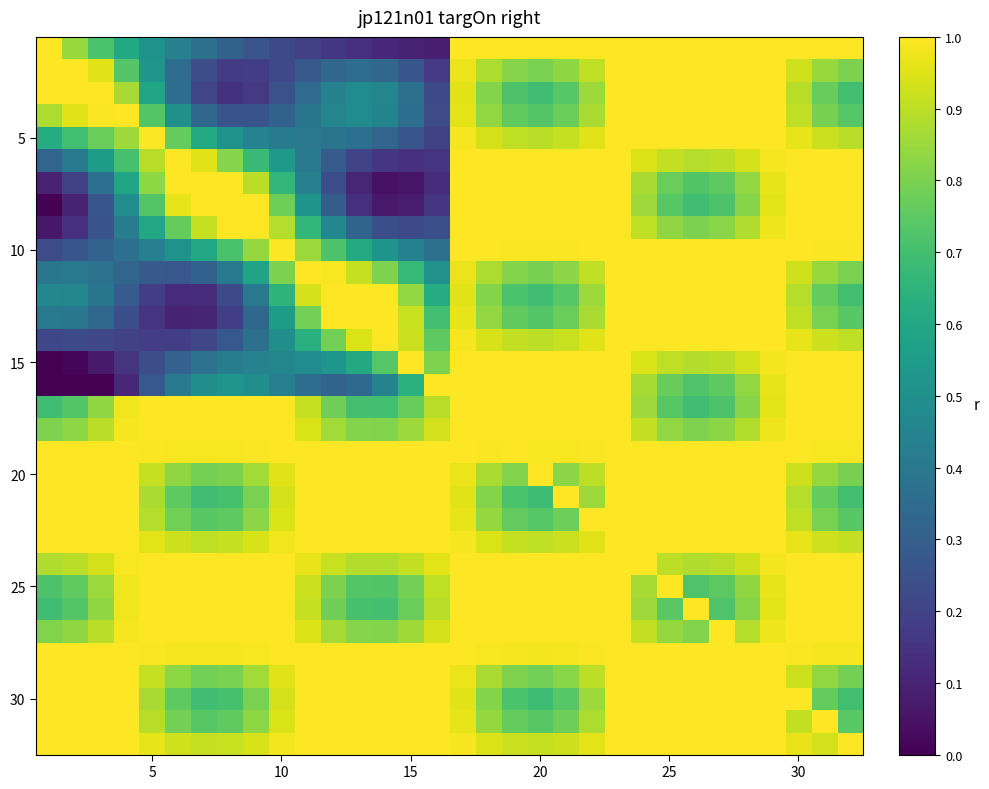

What is the greatest value displayed?

1.0